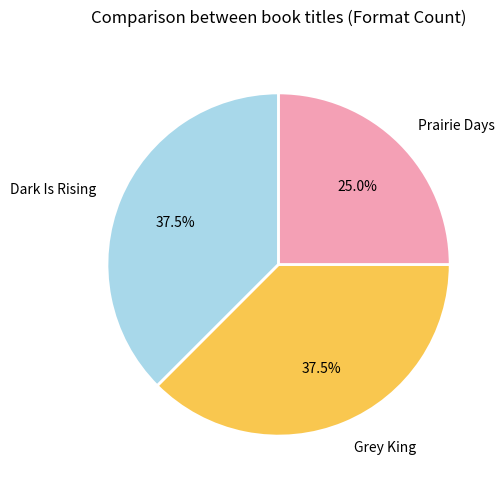

Does Dark Is Rising represent more than half of the total?

No